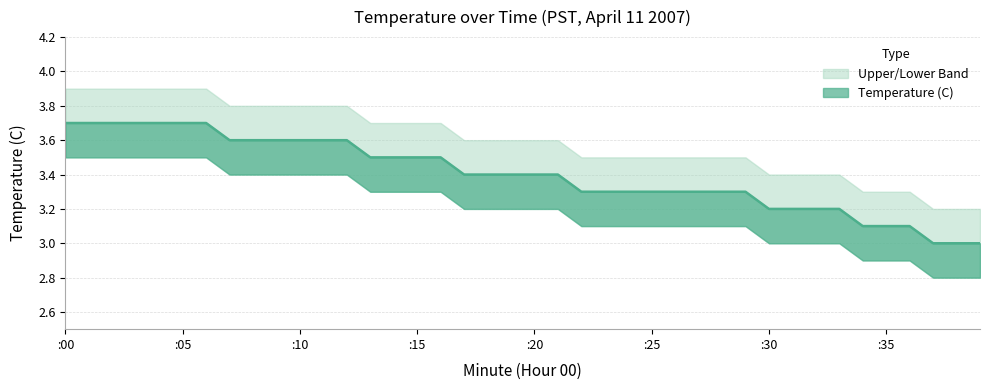

True or false: Lower Band has a value of 3.1 at 28.

True